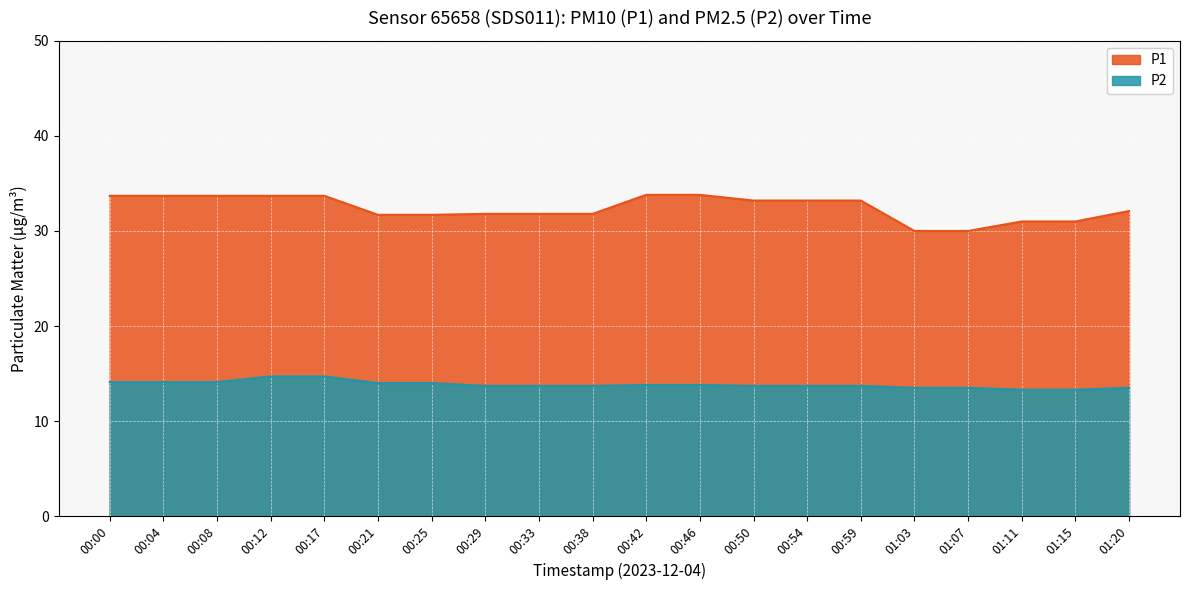

Where is P2 nearest to the value 14?

00:21